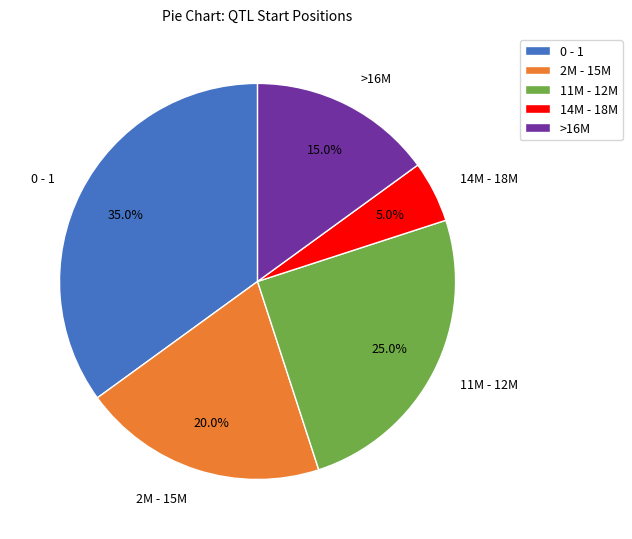

How much of the chart is everything except >16M?

85.0%